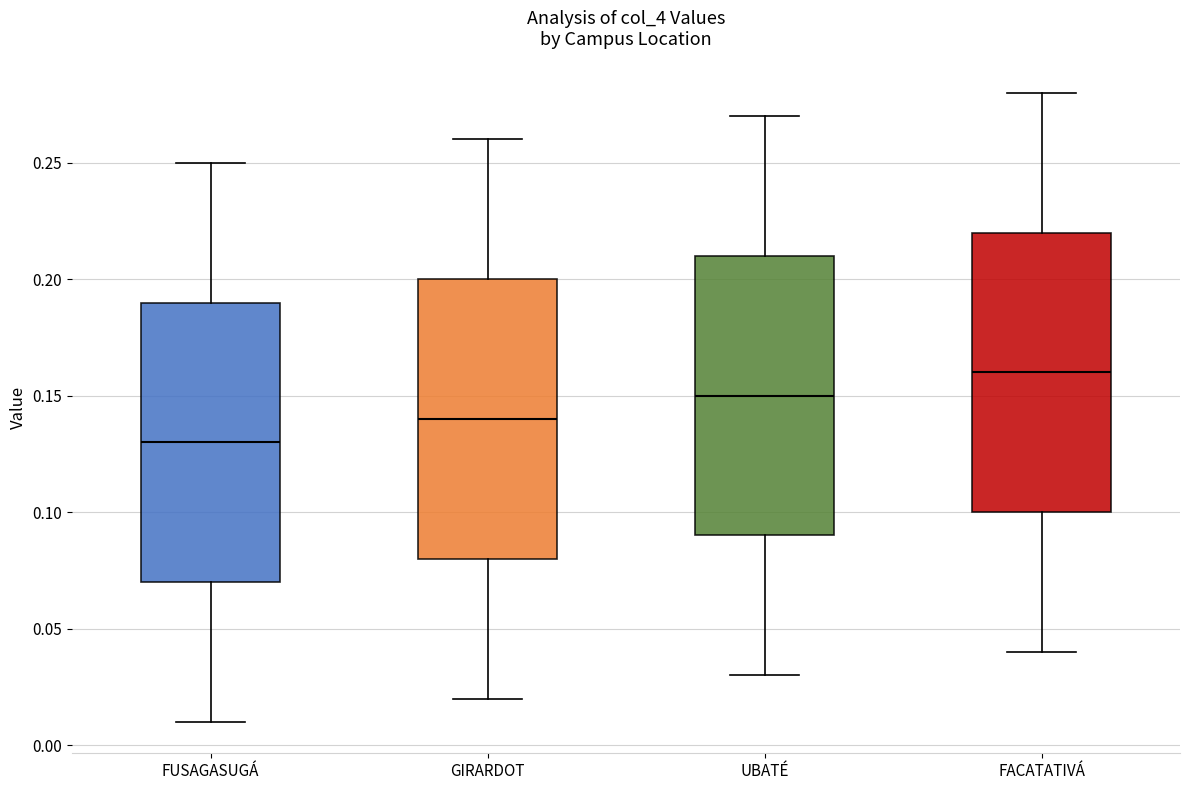

Reading left to right, transcribe this box plot: for each box, give where its median line is, the range the box spans, and where its two whiskers end, as read against the y-axis. The values are not printed on the chart, so give them approximately, as read against the axis.

FUSAGASUGÁ: median 0.13, box 0.07 to 0.19, whiskers 0.01 to 0.25
GIRARDOT: median 0.14, box 0.08 to 0.20, whiskers 0.02 to 0.26
UBATÉ: median 0.15, box 0.09 to 0.21, whiskers 0.03 to 0.27
FACATATIVÁ: median 0.16, box 0.10 to 0.22, whiskers 0.04 to 0.28